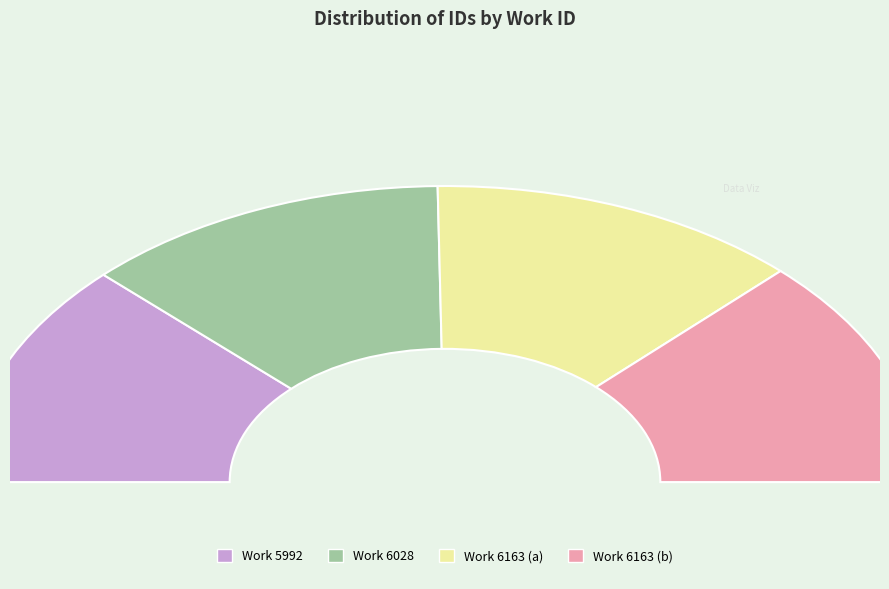

To the nearest percent, what is the difference between the largest and smallest slice percentages?

1%